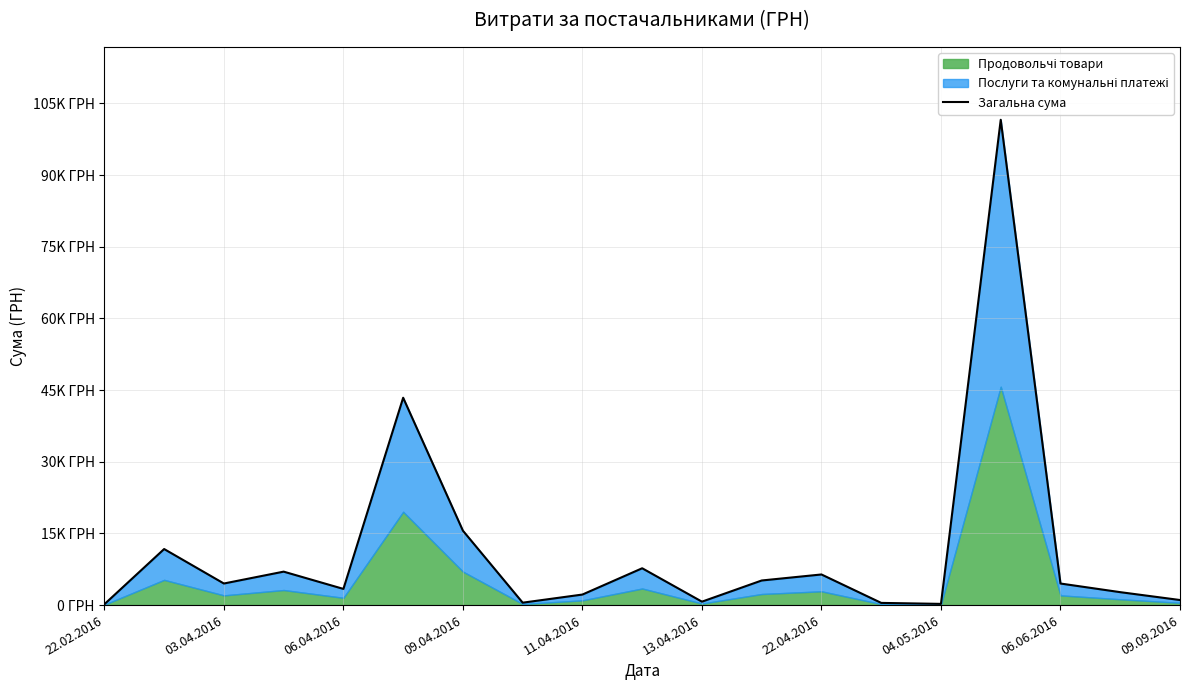

At which label does the data first exceed 4514?

03.04.2016